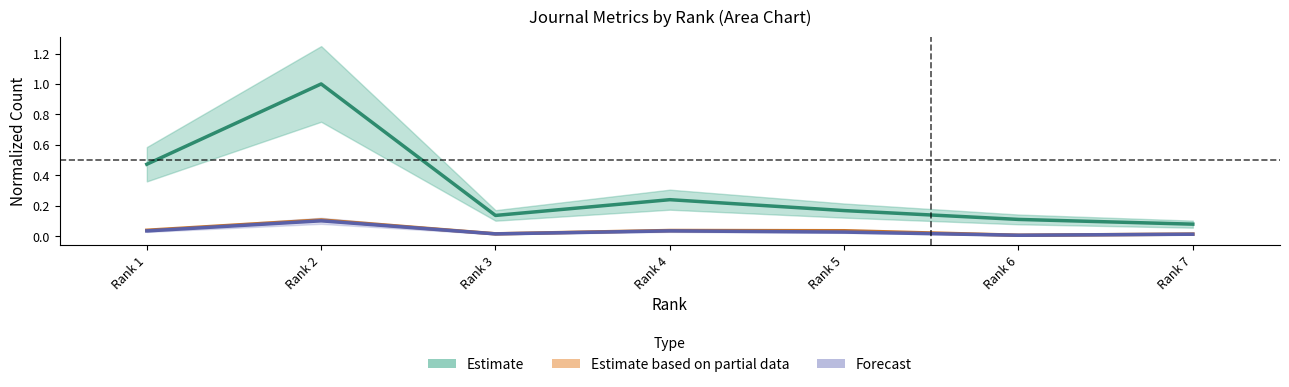

In Total Docs. (3years), how many points are higher than both neighbors (excluding endpoints)?

2